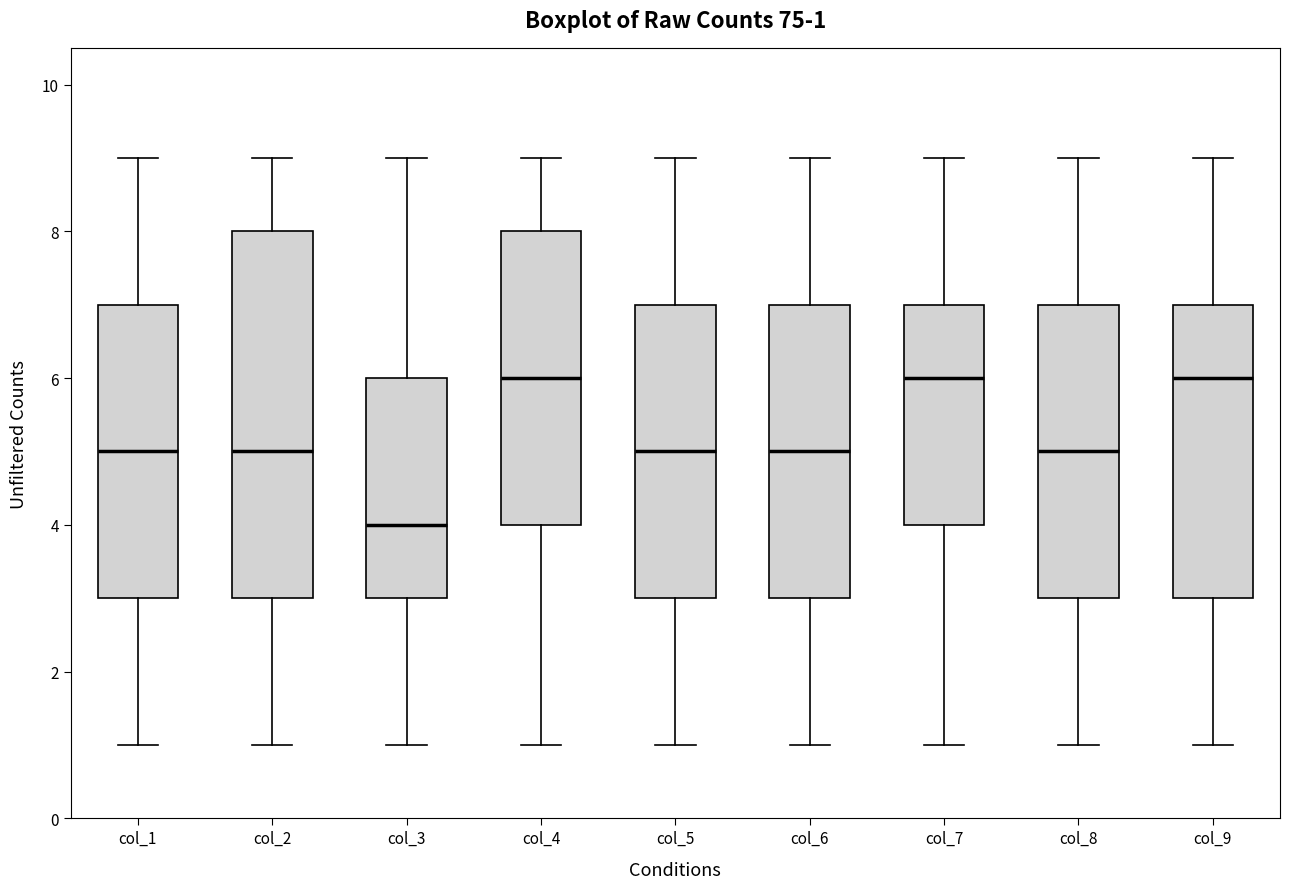

Comparing the boxes themselves (not the whiskers), which one is the tallest?

col_2